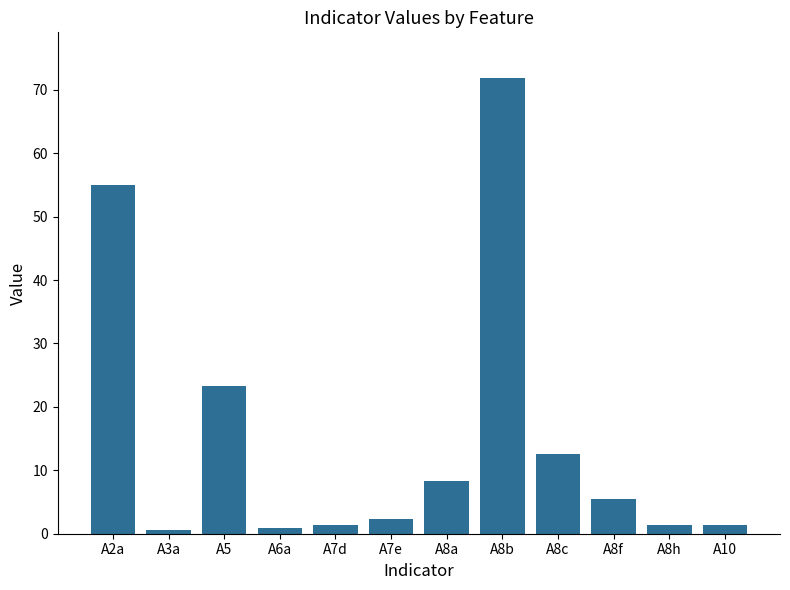

Which category has the highest value across all series?

A8b